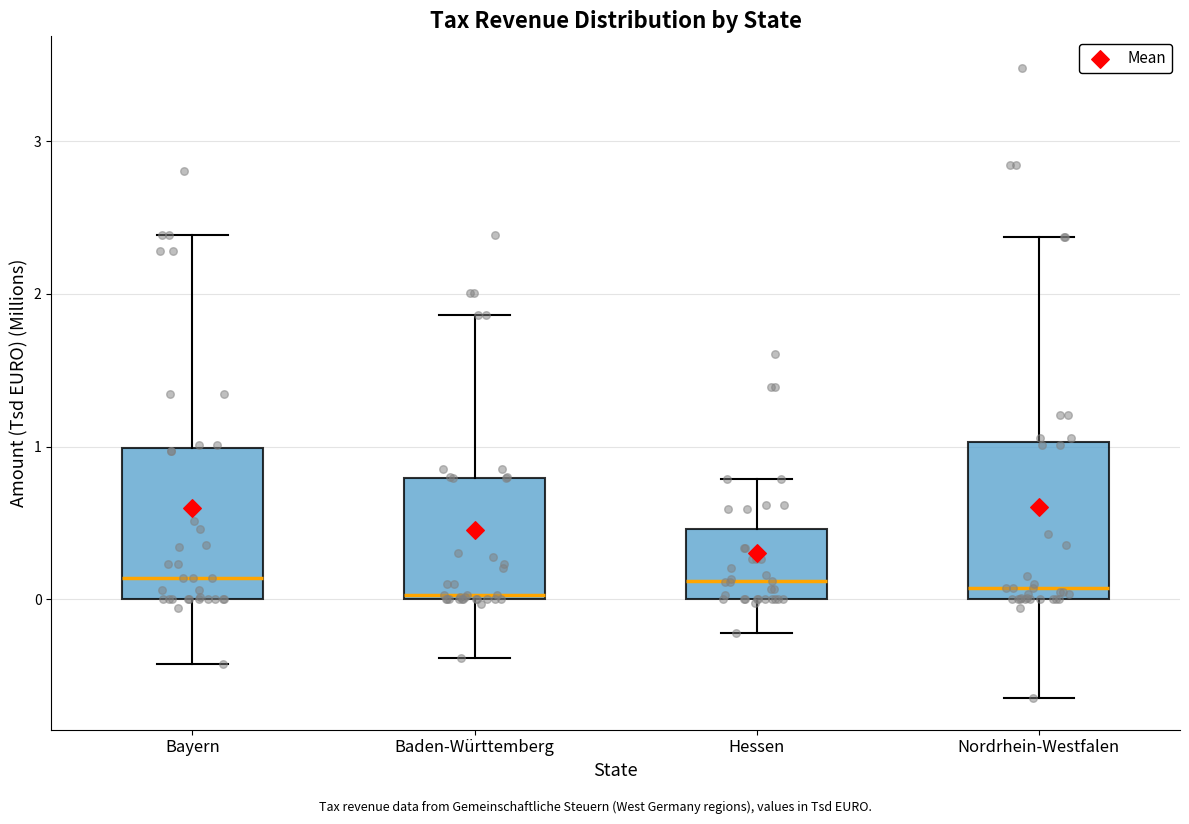

Reading left to right, read every box against the y-axis: the position of its median line, the range the box covers, and the ends of its whiskers. The values are not printed on the chart, so give them approximately, as read against the axis.

Bayern: median 0.1, box 0.0 to 1.0, whiskers -0.4 to 2.4
Baden-Württemberg: median 0.0 (just above the box's lower edge), box 0.0 to 0.8, whiskers -0.4 to 1.9
Hessen: median 0.1, box 0.0 to 0.5, whiskers -0.2 to 0.8
Nordrhein-Westfalen: median 0.1, box 0.0 to 1.0, whiskers -0.6 to 2.4